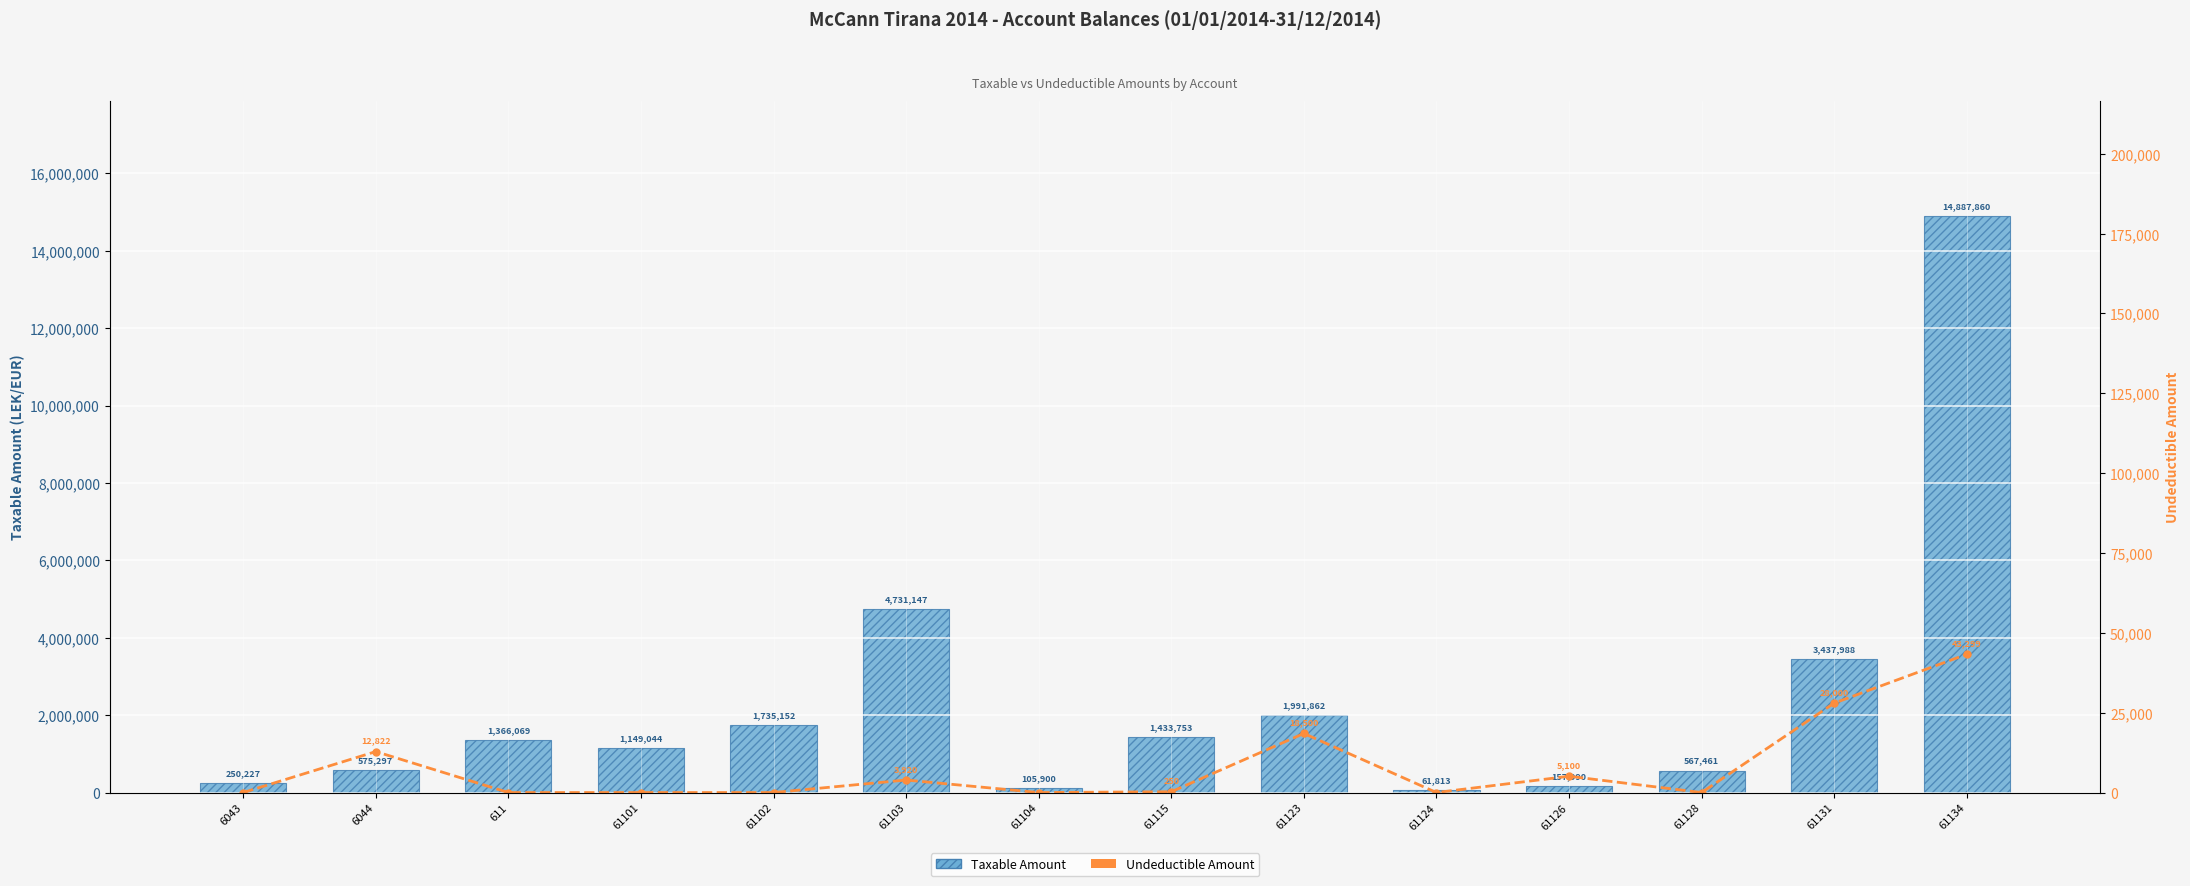

The Undeductible Amount series shows 28000.0 at 61131. True or false?

True